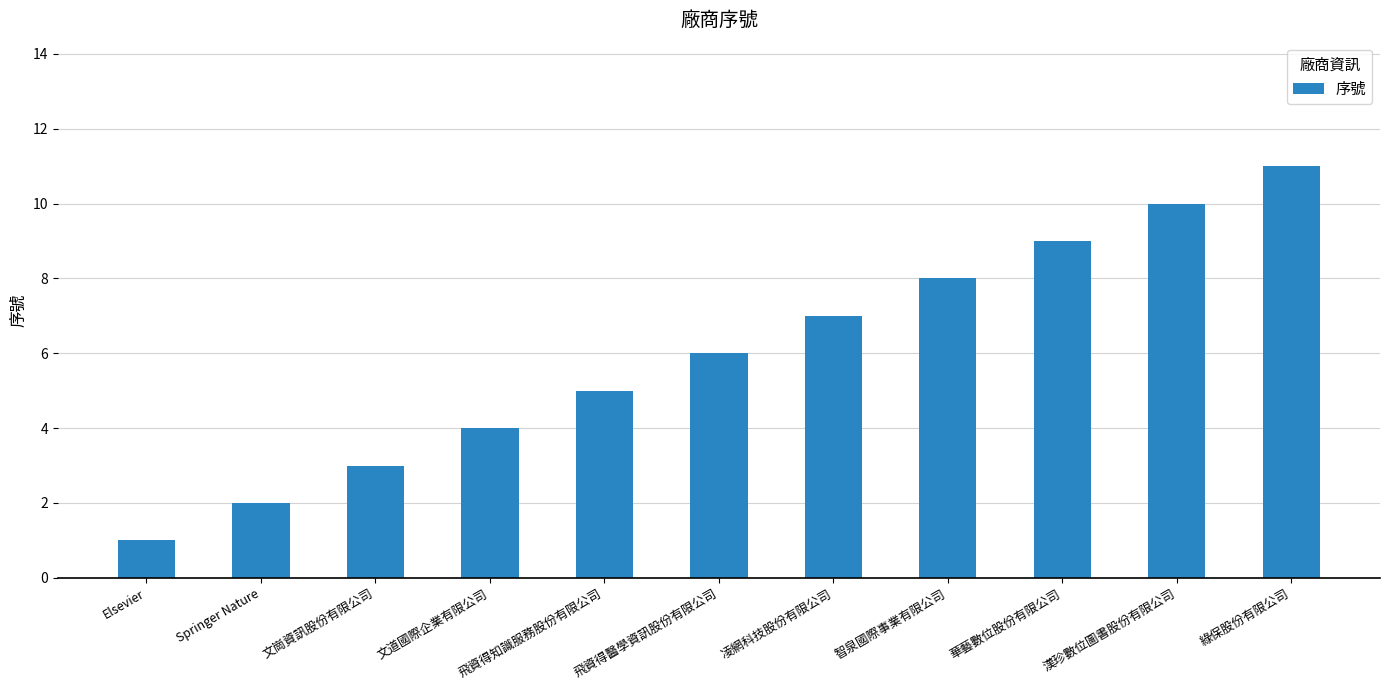

What is the value of the 6th bar from the left?

6